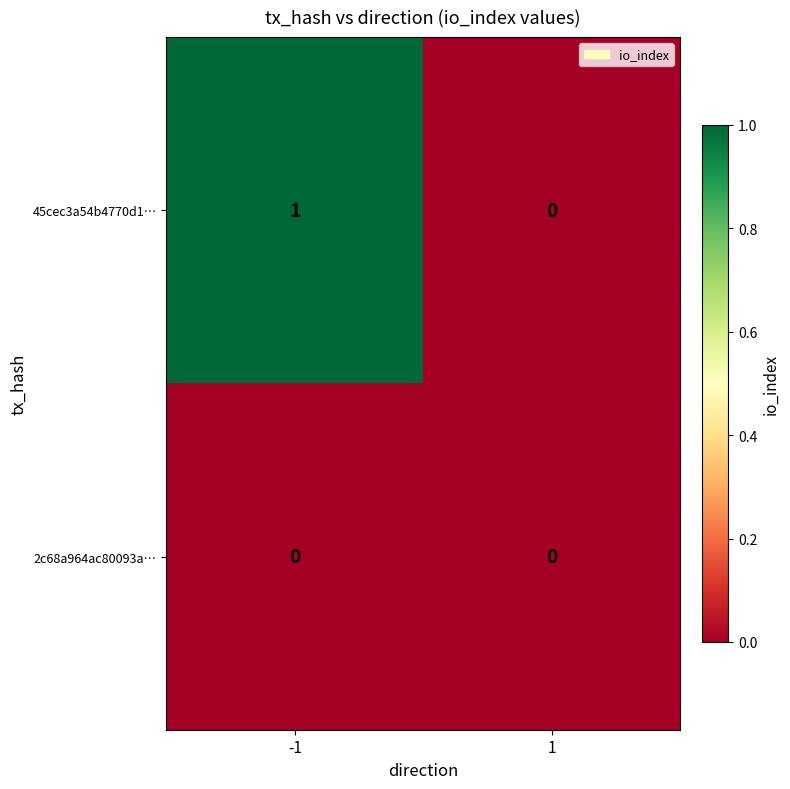

Which series has the widest spread of values?

45cec3a54b4770d1…